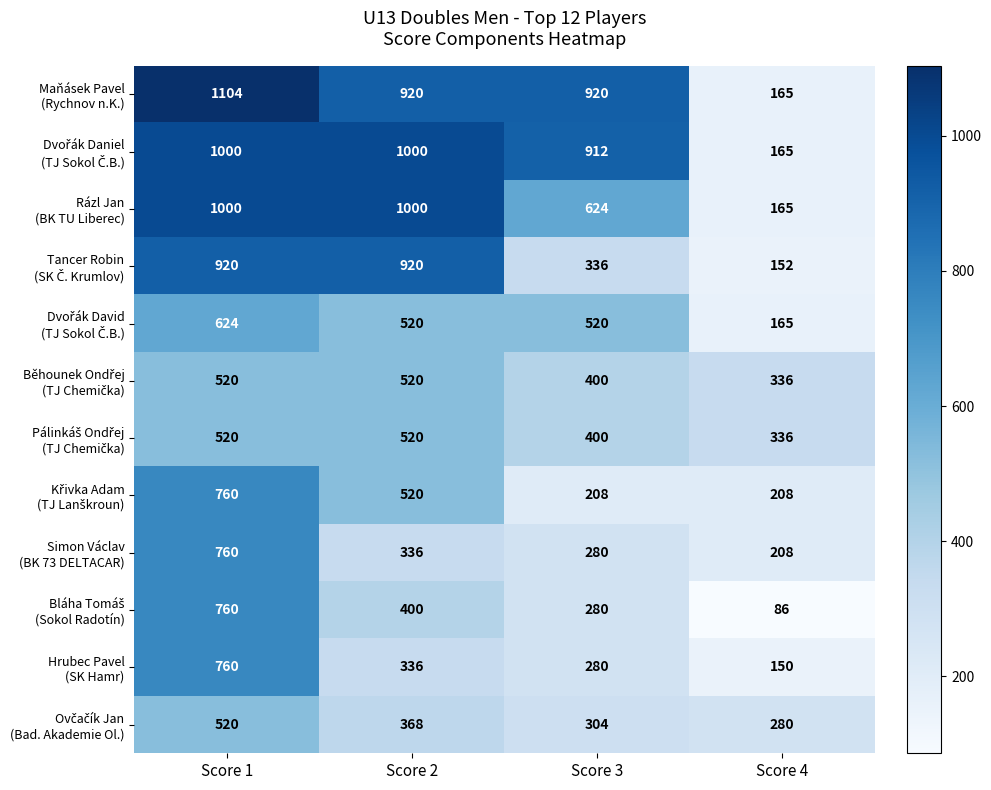

What is the spread (max minus min) of values at Score 4?

250